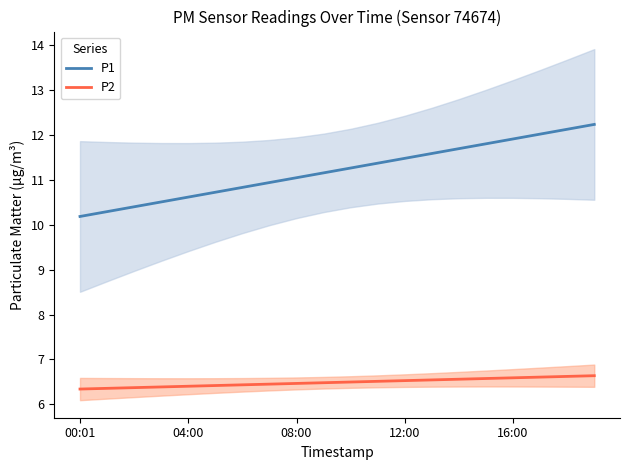

Is this an area chart (filled region under the line)?

No